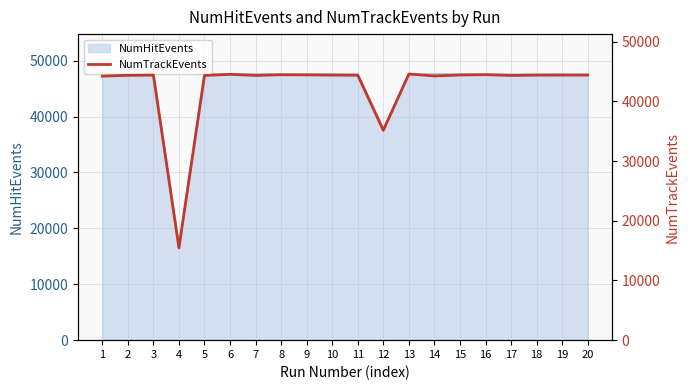

How many points are higher than both their immediate neighbors (excluding endpoints)?

5